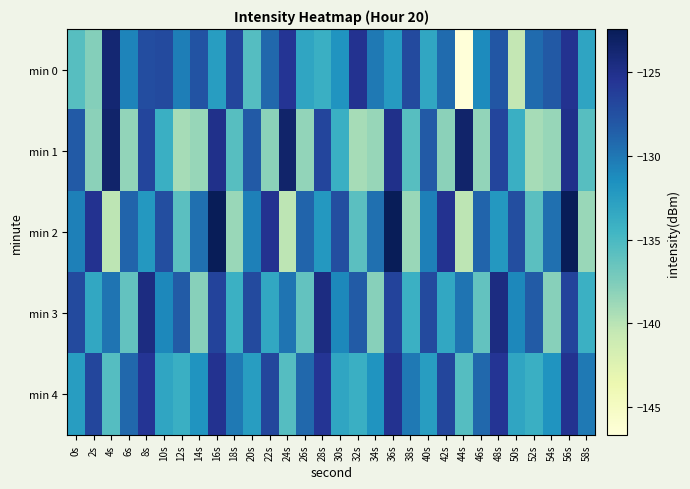

Reading left to right, extract all data points from this chart.

min 0: 0s=-135.6	2s=-137.9	4s=-123.8	6s=-130.8	8s=-127.3	10s=-127.1	12s=-130.4	14s=-127.7	16s=-132.5	18s=-126.8	20s=-135.6	22s=-129.1	24s=-125.5	26s=-133.1	28s=-134.0	30s=-131.8	32s=-125.3	34s=-130.1	36s=-132.3	38s=-127.1	40s=-133.2	42s=-129.3	44s=-146.7	46s=-131.2	48s=-127.9	50s=-140.5	52s=-129.2	54s=-128.2	56s=-125.3	58s=-133.1
min 1: 0s=-128.2	2s=-138.1	4s=-123.4	6s=-138.4	8s=-126.7	10s=-134.0	12s=-139.2	14s=-138.6	16s=-125.0	18s=-135.6	20s=-128.2	22s=-138.1	24s=-123.4	26s=-138.4	28s=-126.7	30s=-134.0	32s=-139.2	34s=-138.6	36s=-125.0	38s=-135.6	40s=-128.2	42s=-138.1	44s=-123.4	46s=-138.4	48s=-126.7	50s=-134.0	52s=-139.2	54s=-138.6	56s=-125.0	58s=-135.6
min 2: 0s=-130.5	2s=-125.3	4s=-140.2	6s=-128.9	8s=-132.1	10s=-127.4	12s=-135.8	14s=-129.6	16s=-122.4	18s=-138.7	20s=-130.5	22s=-125.3	24s=-140.2	26s=-128.9	28s=-132.1	30s=-127.4	32s=-135.8	34s=-129.6	36s=-122.4	38s=-138.7	40s=-130.5	42s=-125.3	44s=-140.2	46s=-128.9	48s=-132.1	50s=-127.4	52s=-135.8	54s=-129.6	56s=-122.4	58s=-138.7
min 3: 0s=-127.1	2s=-133.4	4s=-129.8	6s=-136.2	8s=-124.5	10s=-131.0	12s=-128.3	14s=-137.9	16s=-126.6	18s=-134.1	20s=-127.1	22s=-133.4	24s=-129.8	26s=-136.2	28s=-124.5	30s=-131.0	32s=-128.3	34s=-137.9	36s=-126.6	38s=-134.1	40s=-127.1	42s=-133.4	44s=-129.8	46s=-136.2	48s=-124.5	50s=-131.0	52s=-128.3	54s=-137.9	56s=-126.6	58s=-134.1
min 4: 0s=-132.5	2s=-126.8	4s=-135.6	6s=-129.1	8s=-125.5	10s=-133.1	12s=-134.0	14s=-131.8	16s=-125.3	18s=-130.1	20s=-132.5	22s=-126.8	24s=-135.6	26s=-129.1	28s=-125.5	30s=-133.1	32s=-134.0	34s=-131.8	36s=-125.3	38s=-130.1	40s=-132.5	42s=-126.8	44s=-135.6	46s=-129.1	48s=-125.5	50s=-133.1	52s=-134.0	54s=-131.8	56s=-125.3	58s=-130.1